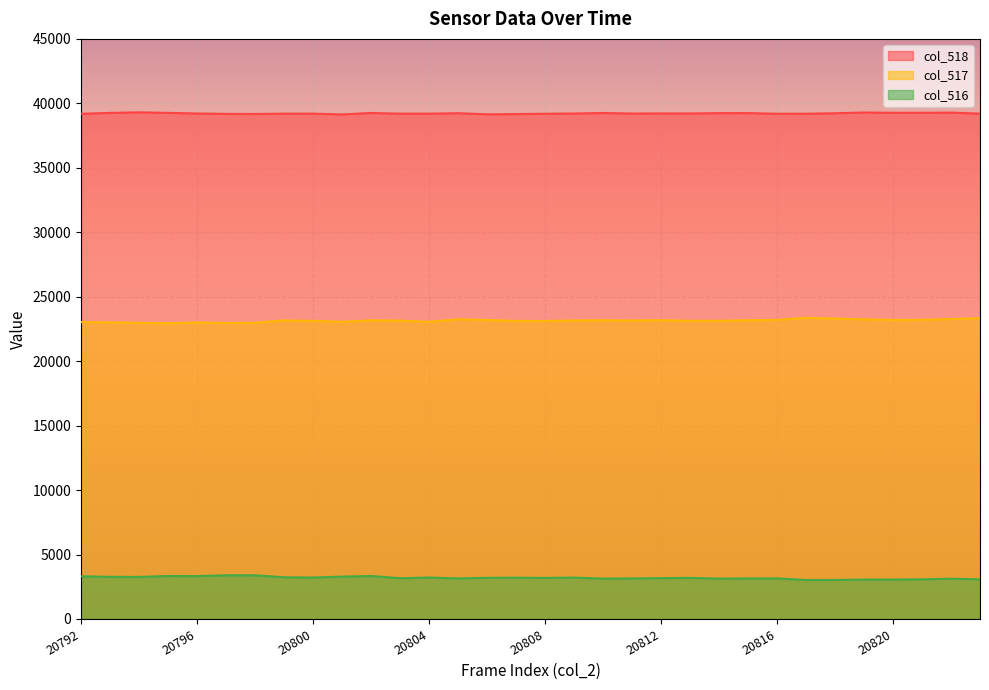

How many data points in col_517 are above 23157?

15